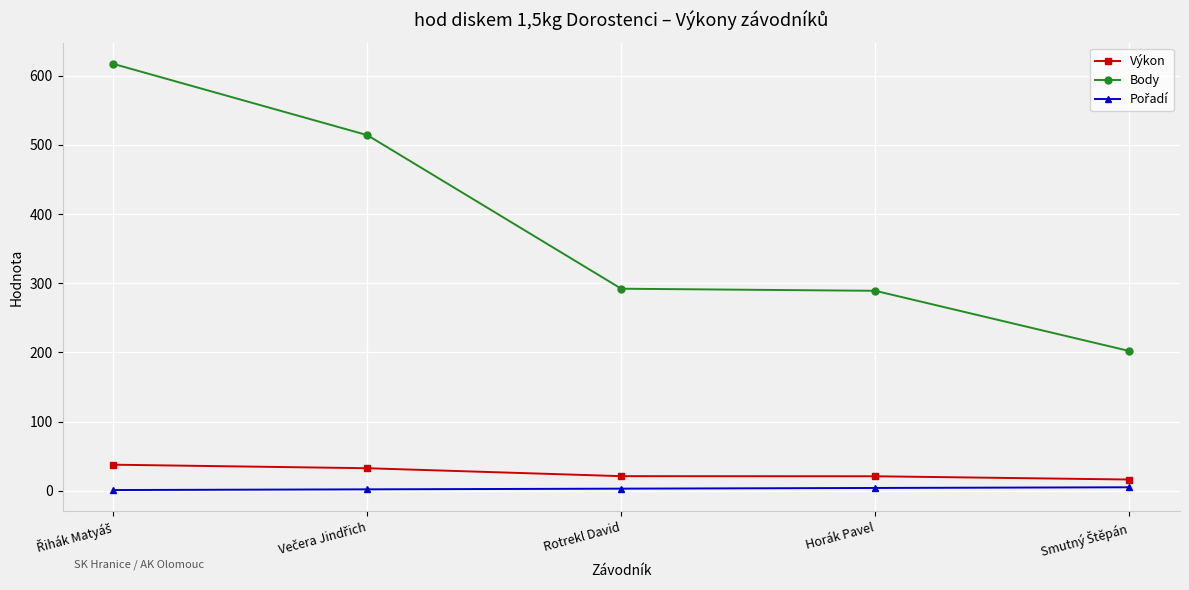

What is the label of the 3rd point from the right?

Rotrekl David